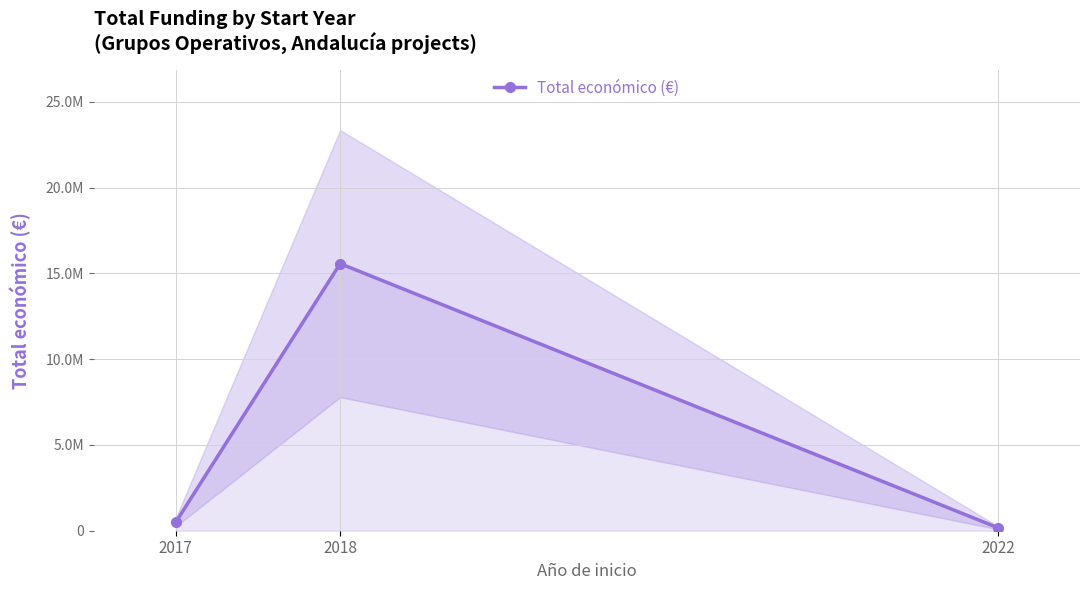

What value does the data have at 2018?

15573555